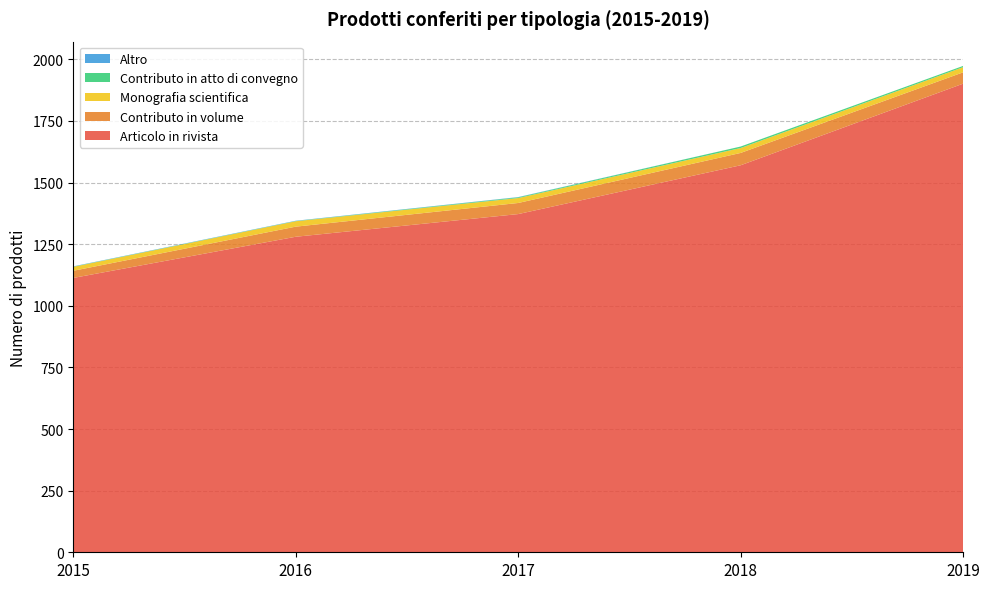

Reading right to left, transcribe all the data shown in this chart.

Articolo in rivista: 2019=1901	2018=1570	2017=1372	2016=1280	2015=1113
Contributo in volume: 2019=46	2018=50	2017=45	2016=41	2015=29
Monografia scientifica: 2019=21	2018=20	2017=20	2016=22	2015=16
Contributo in atto di convegno: 2019=5	2018=6	2017=3	2016=1	2015=1
Altro: 2019=0	2018=0	2017=1	2016=1	2015=1